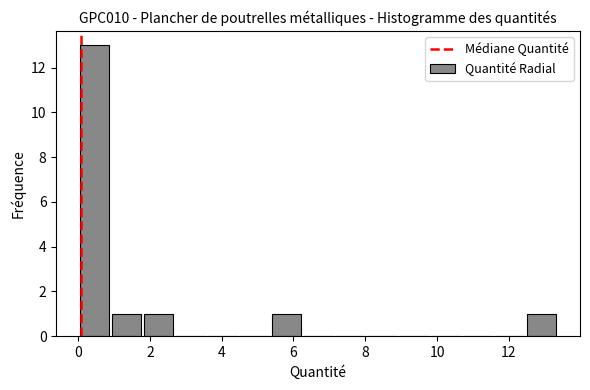

What is the height of the bar covering 0.0 to 1.0 on the x-axis? Neither the bar edges nor the heights are printed on the chart, so give them approximately, as read against the axes.

13